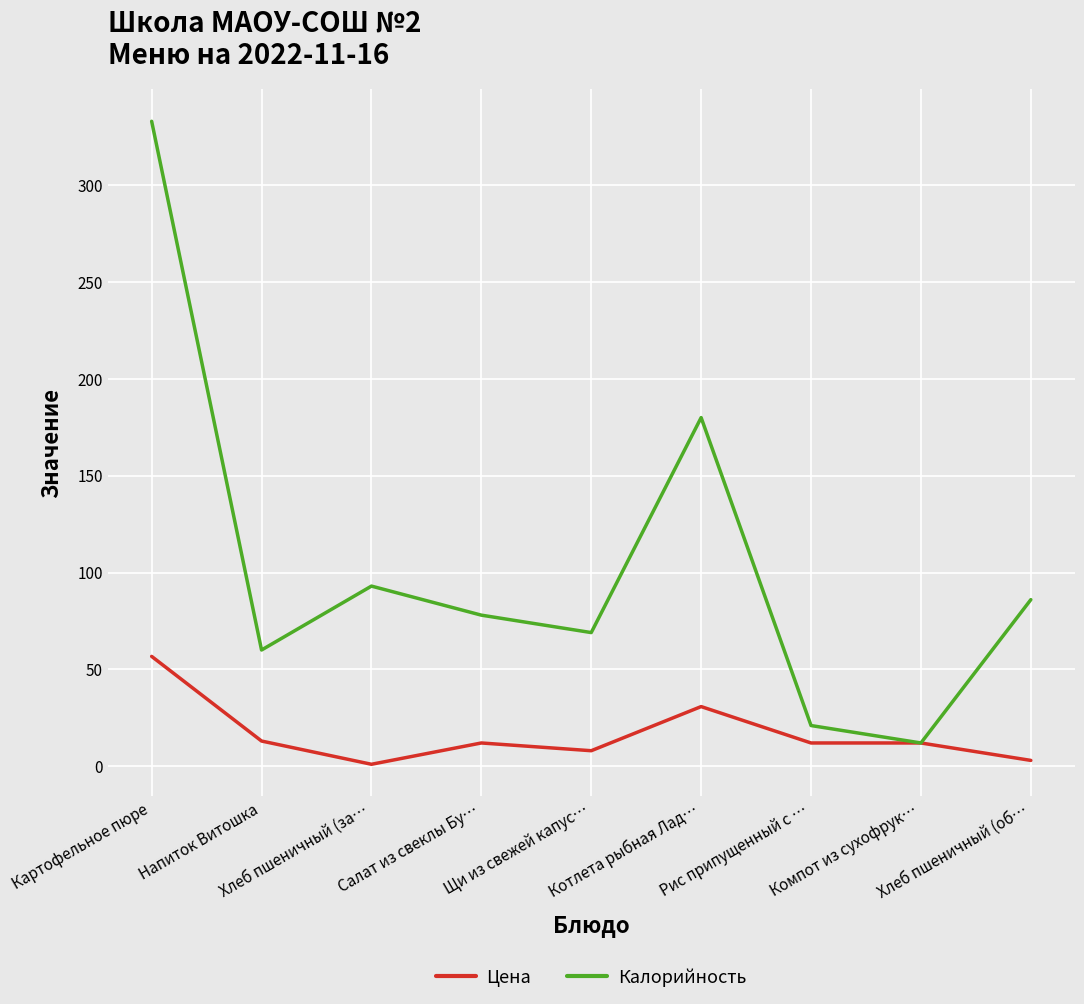

Which series has the largest range (max minus min)?

Калорийность